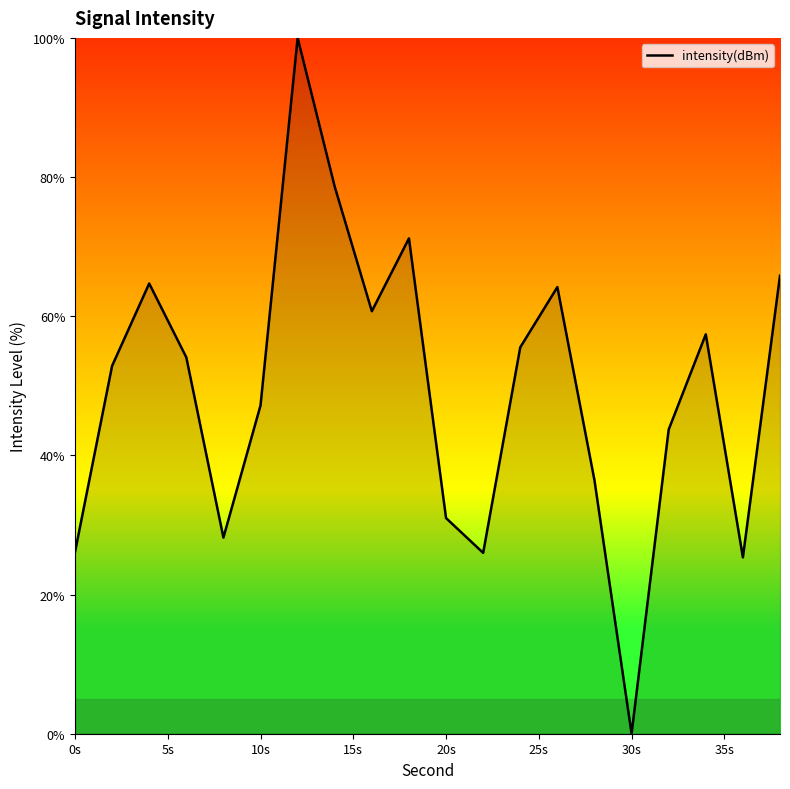

What is the difference between the maximum and minimum values?

100.0